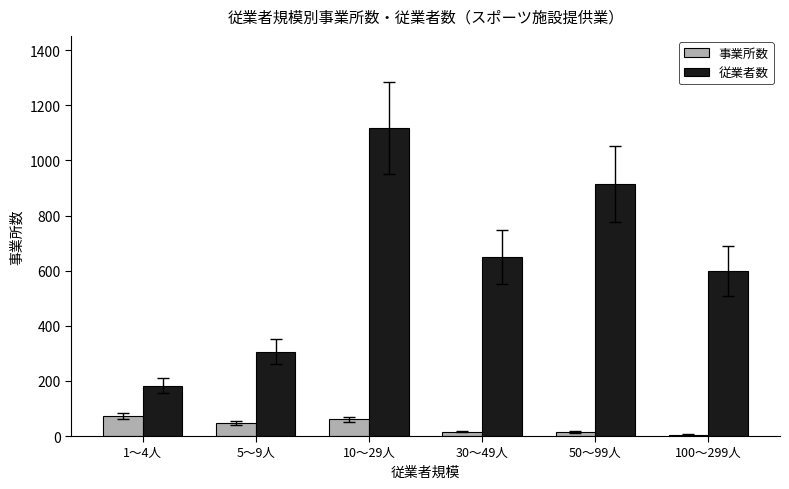

What is the difference between the 事業所数 values at 5～9人 and 30～49人?

32